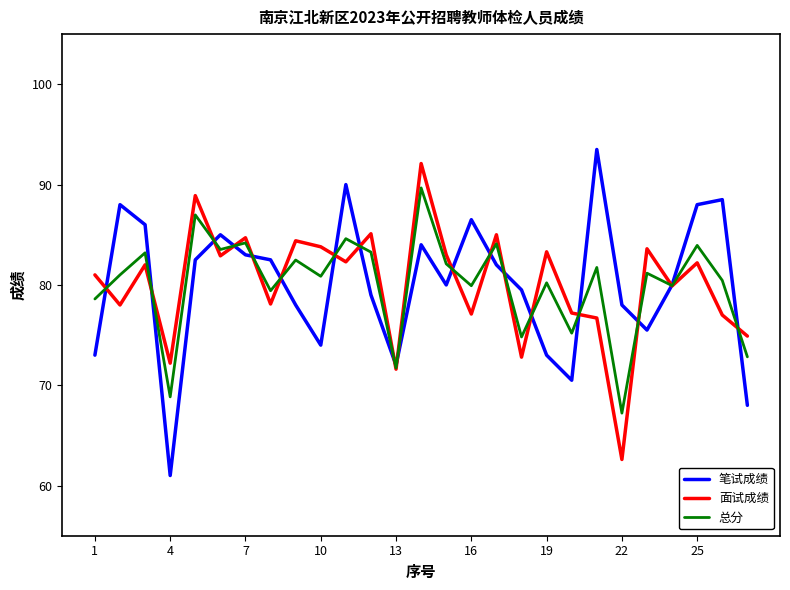

List the series in order of their overall mean, highest first.

面试成绩, 总分, 笔试成绩